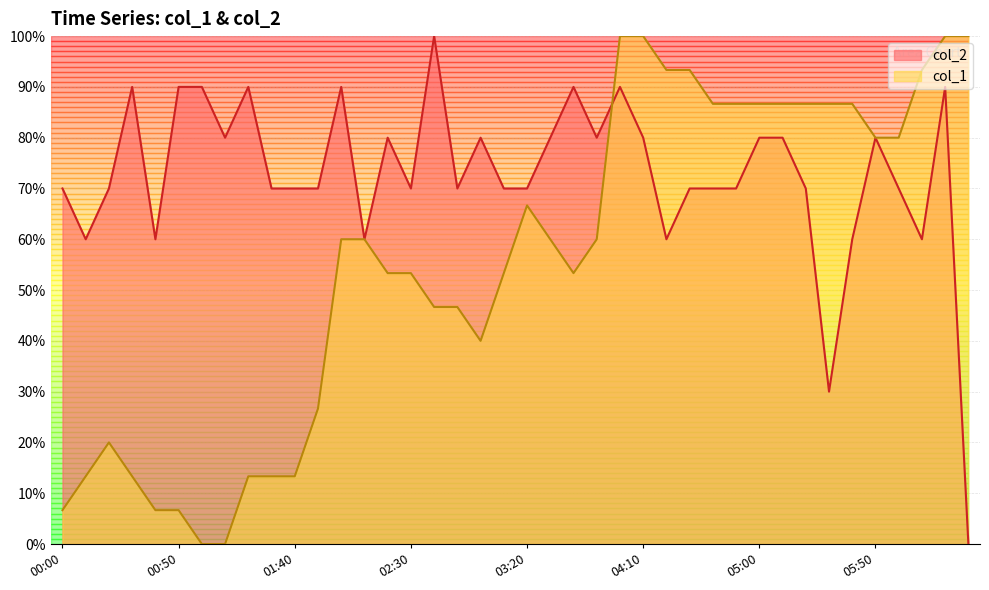

Does the chart have visible grid lines?

Yes